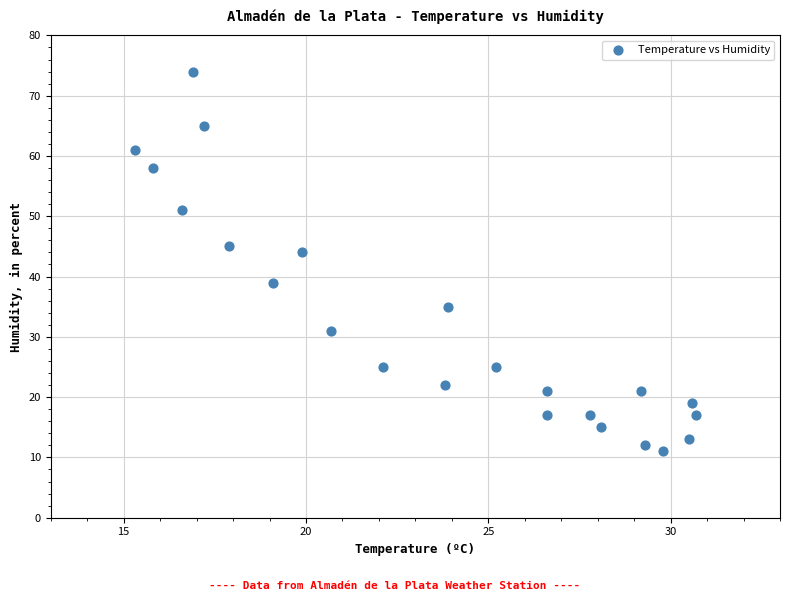

What Y value in the scatter plot is closest to 42?

44